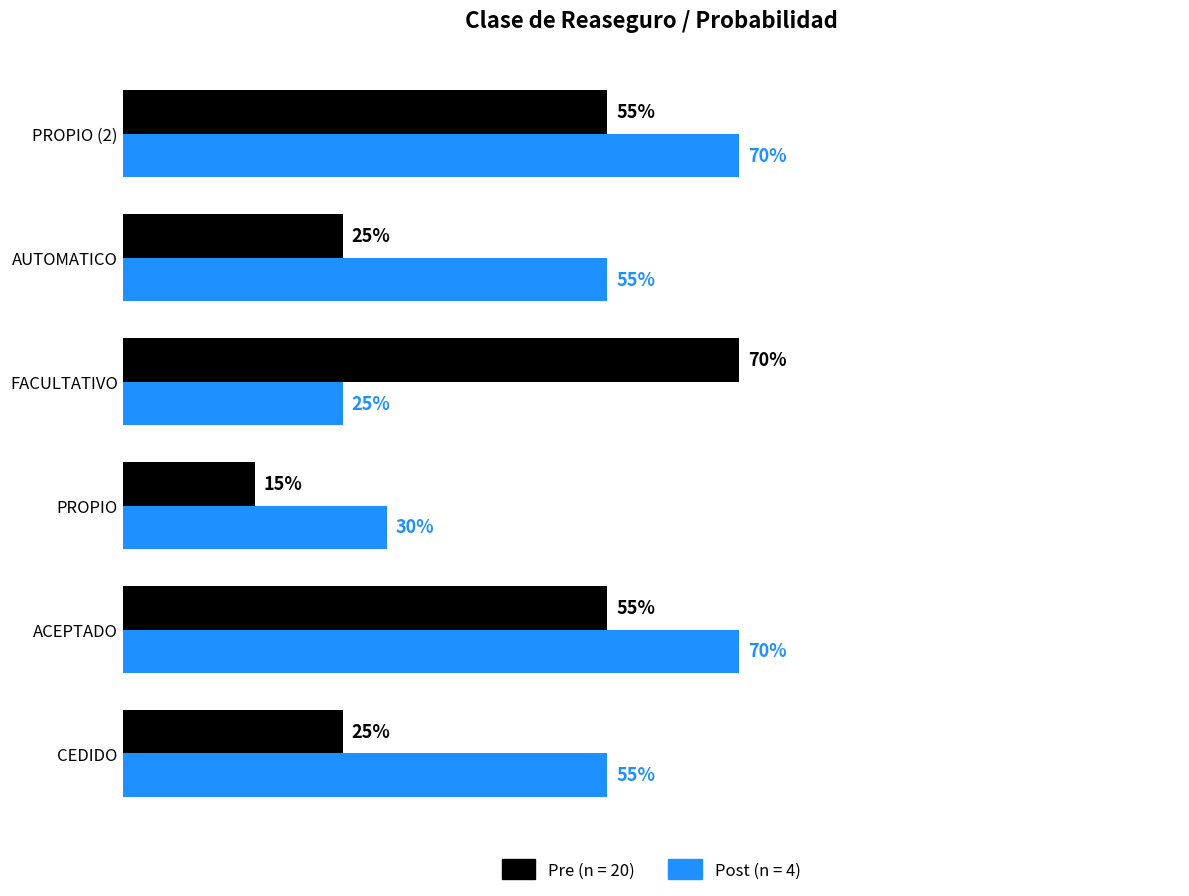

What are all the series names shown in the legend?

Pre (n = 20), Post (n = 4)